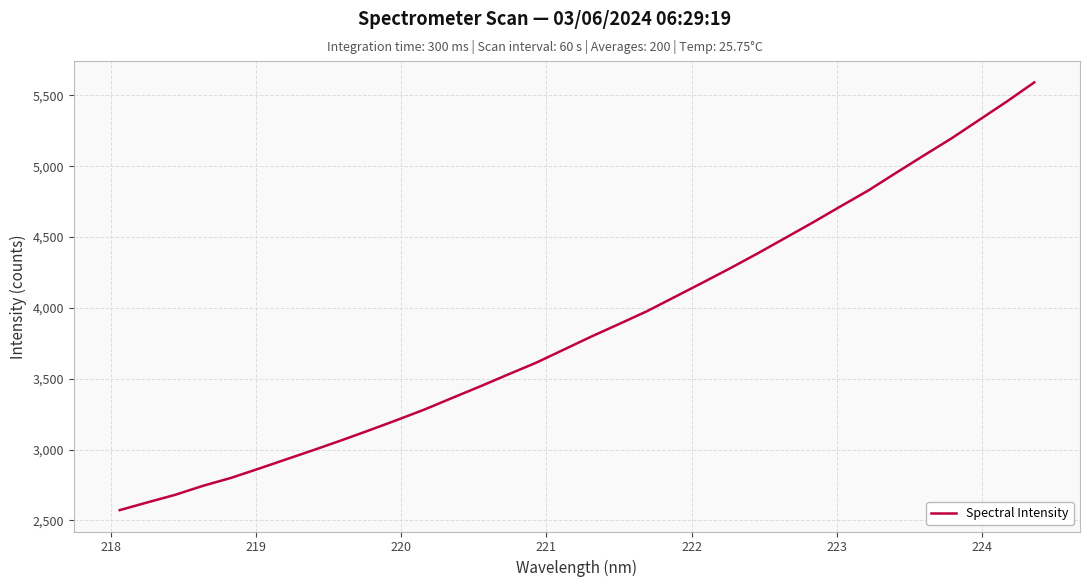

How many lines are shown in the chart?

1